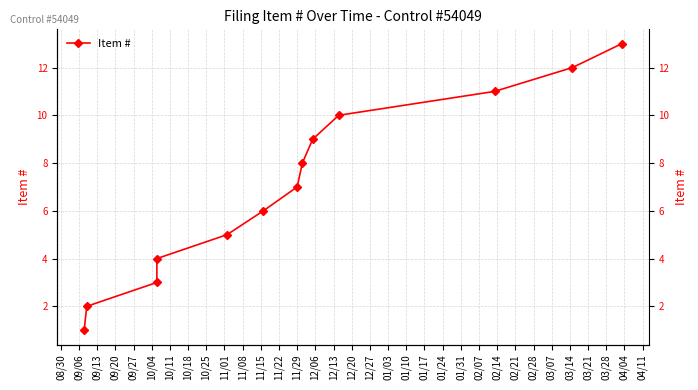

What value does the data have at 09/20, to the nearest 5?

5